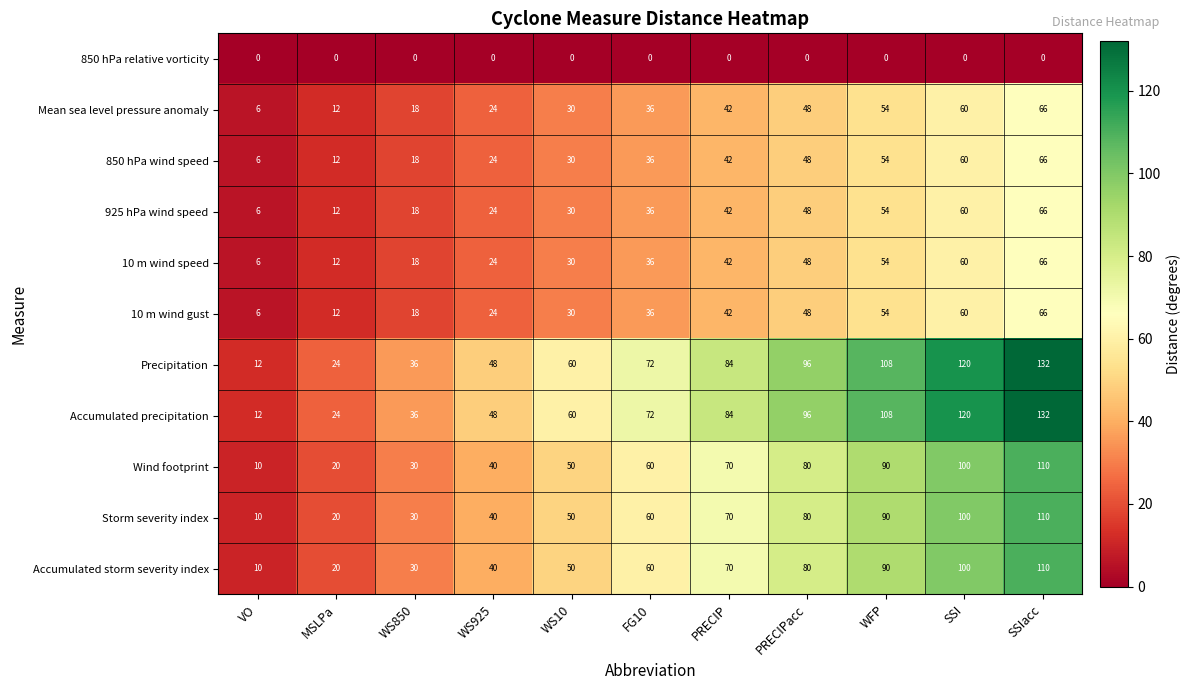

What is the total value across all series at WS10?

420